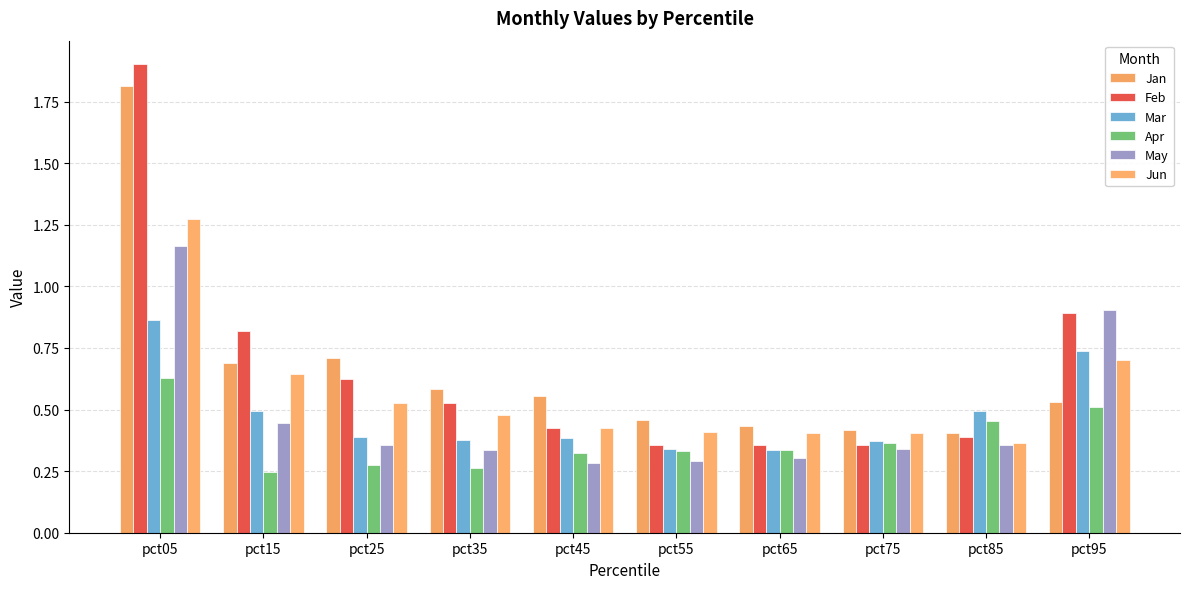

How many bars are there in total?

60